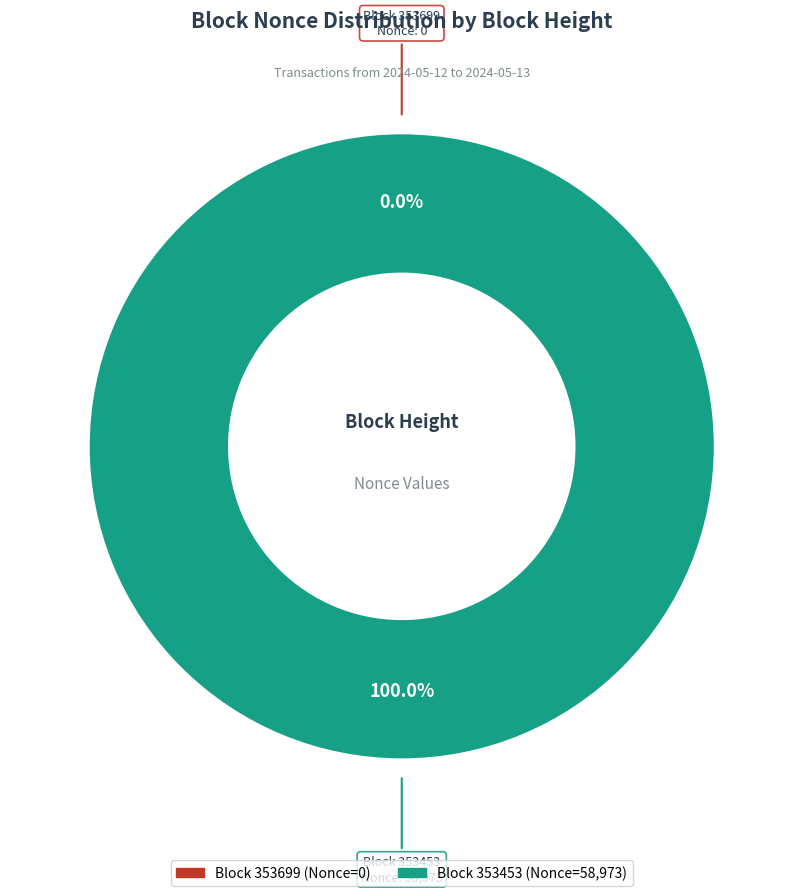

What is the largest slice in the pie chart?

353453